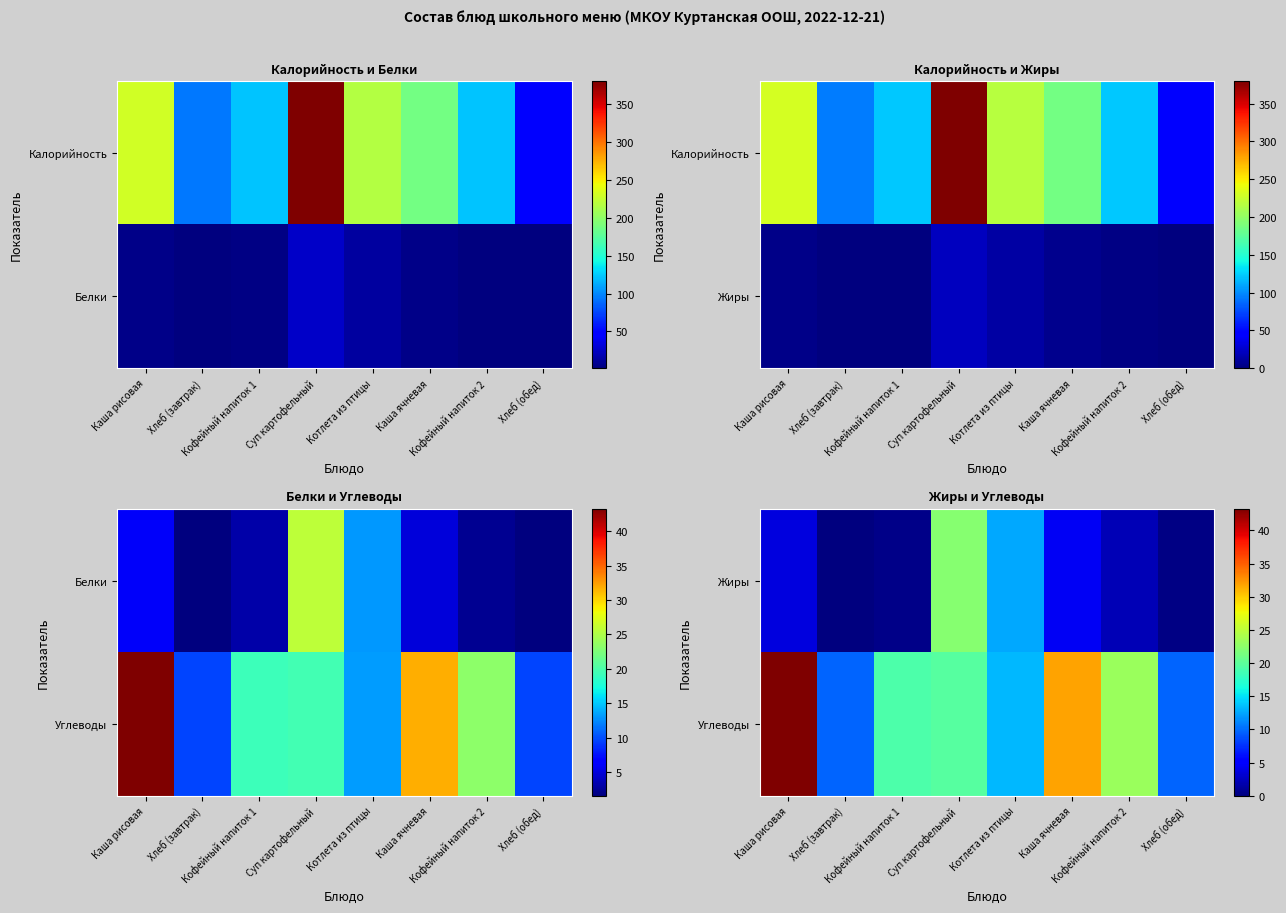

Is it true that Жиры equals 12.6 at Котлета из птицы?

True